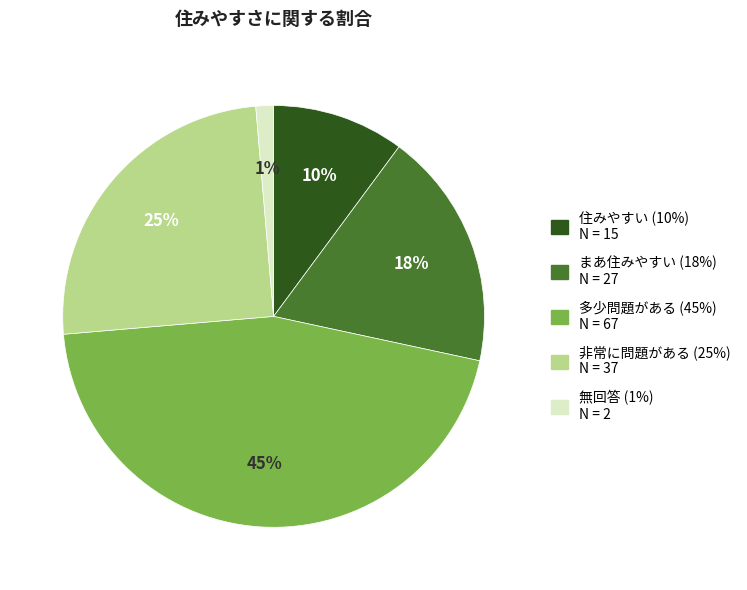

How many slices are in this pie chart?

5